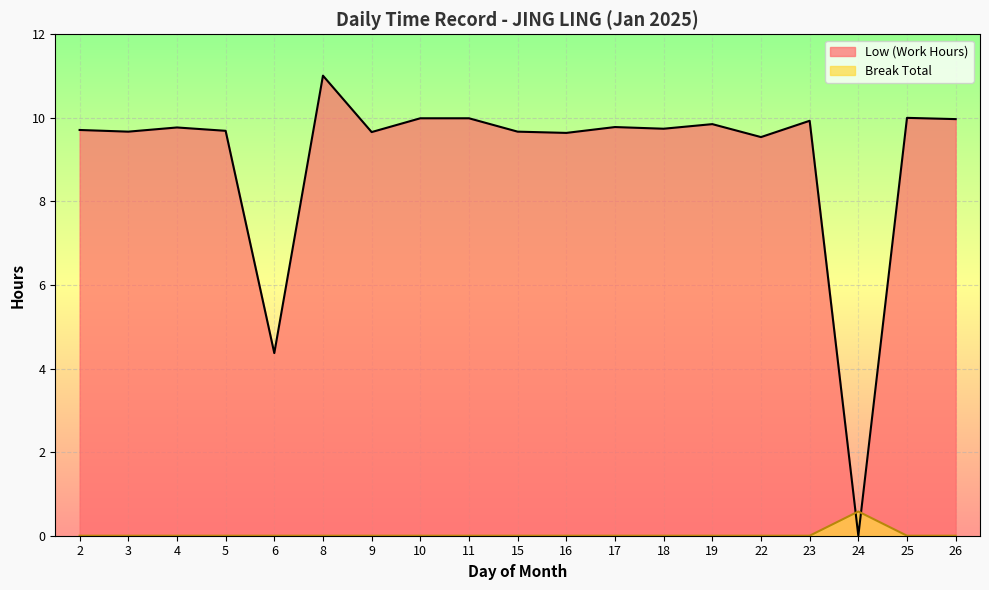

Which series has the largest total across all categories?

Low (Work Hours)